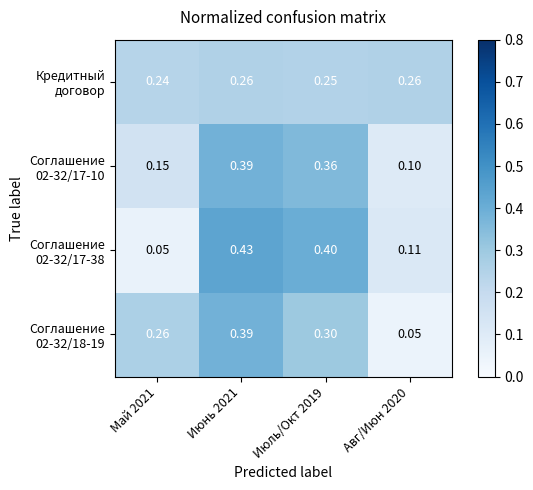

What is the total value across all series at Июнь 2021?

1.5